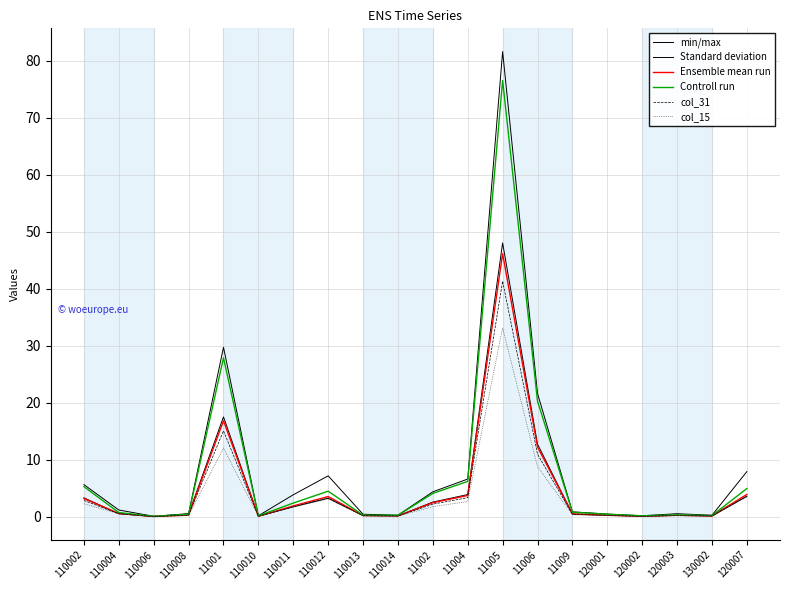

Where is col_31 nearest to the value 20?

11001